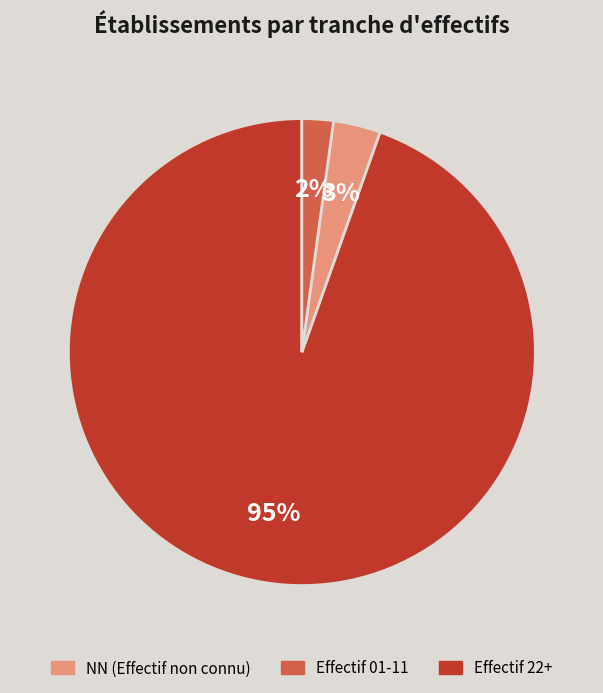

How many slices are in this pie chart?

3